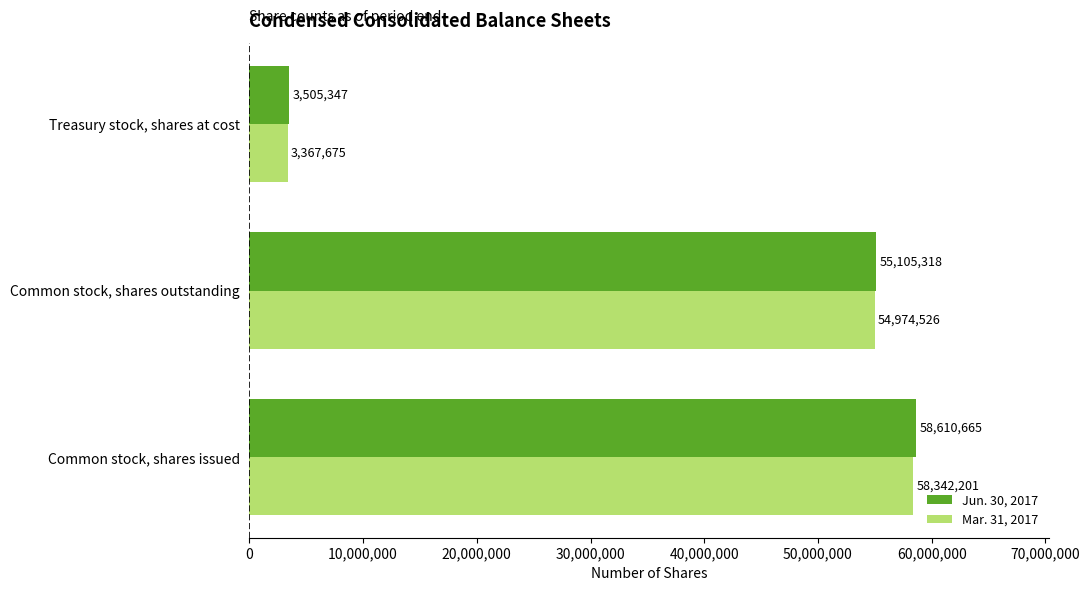

How many distinct data groups are displayed?

2